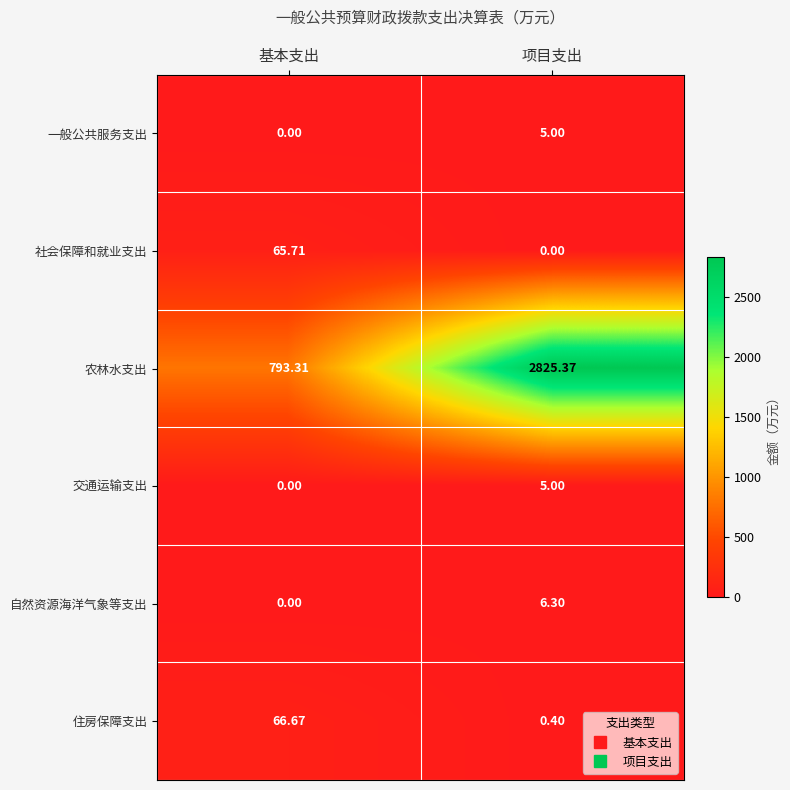

How many distinct data groups are displayed?

6